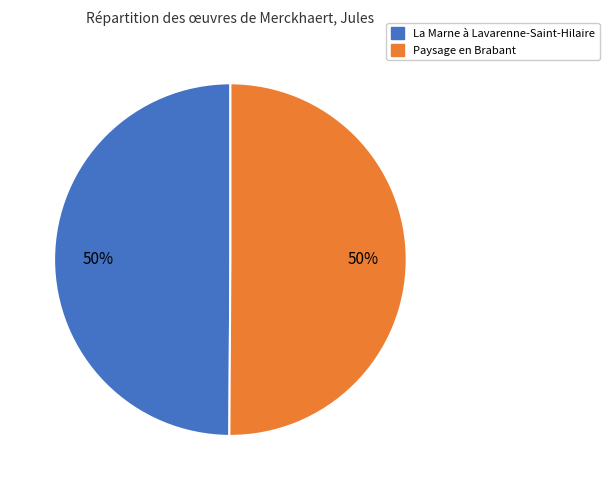

Combined, do Paysage en Brabant and La Marne à Lavarenne-Saint-Hilaire account for over 50%?

Yes